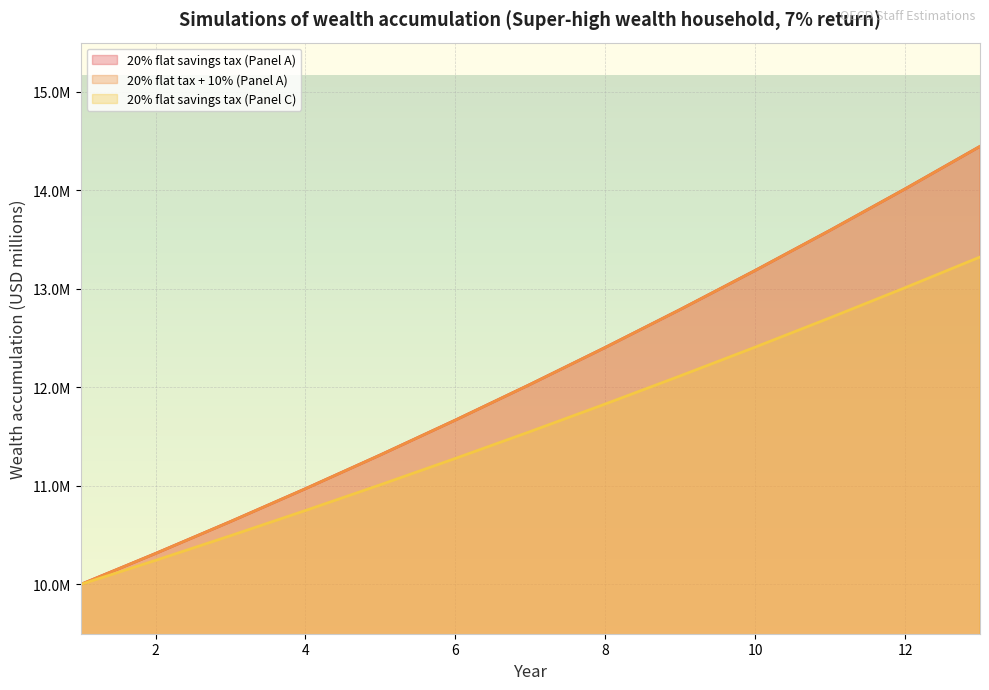

Rank the categories by 20% flat savings tax (Panel A) value from lowest to highest.

1, 2, 3, 4, 5, 6, 7, 8, 9, 10, 11, 12, 13